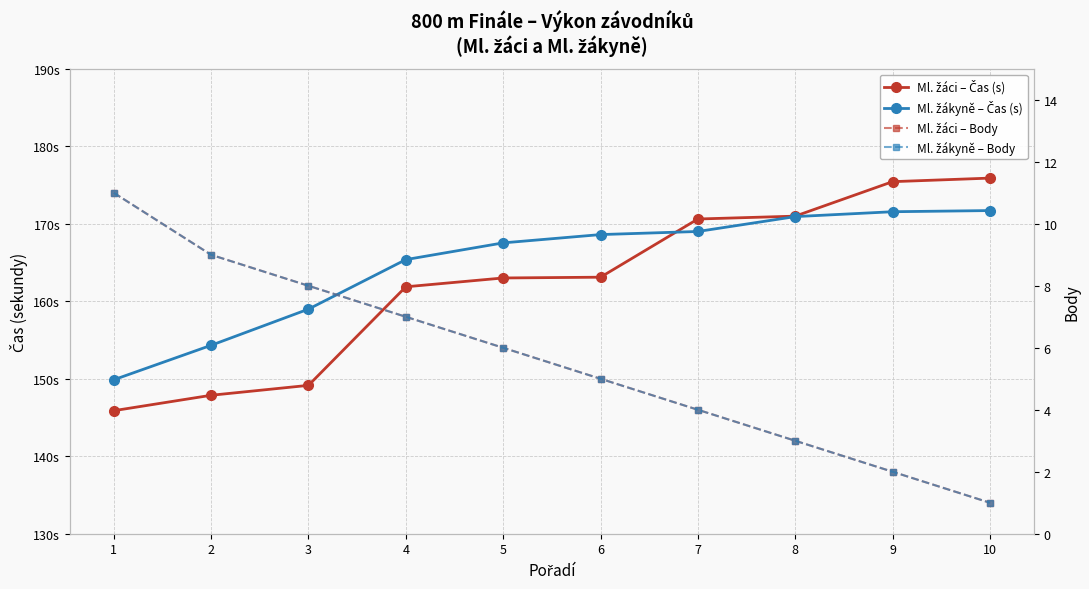

The value of Ml. žákyně – Čas (s) at 1 is 149.9. True or false?

True